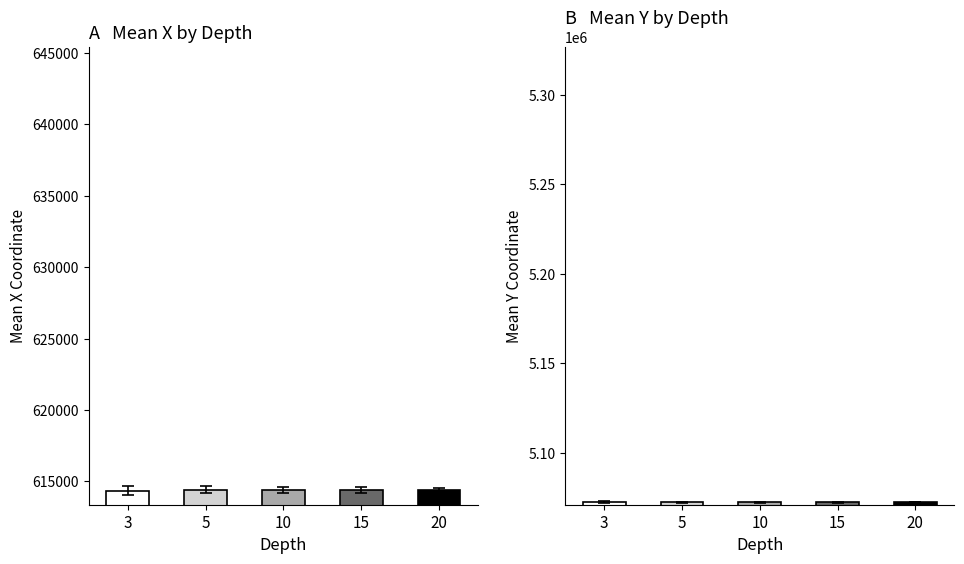

Reading right to left, what are all the values shown in this chart?

mean_x: 20=614424.6	15=614415.2	10=614410.1	5=614410.1	3=614352.7
mean_y: 20=5072730.9	15=5072577.4	10=5072498.3	5=5072491.6	3=5072538.8